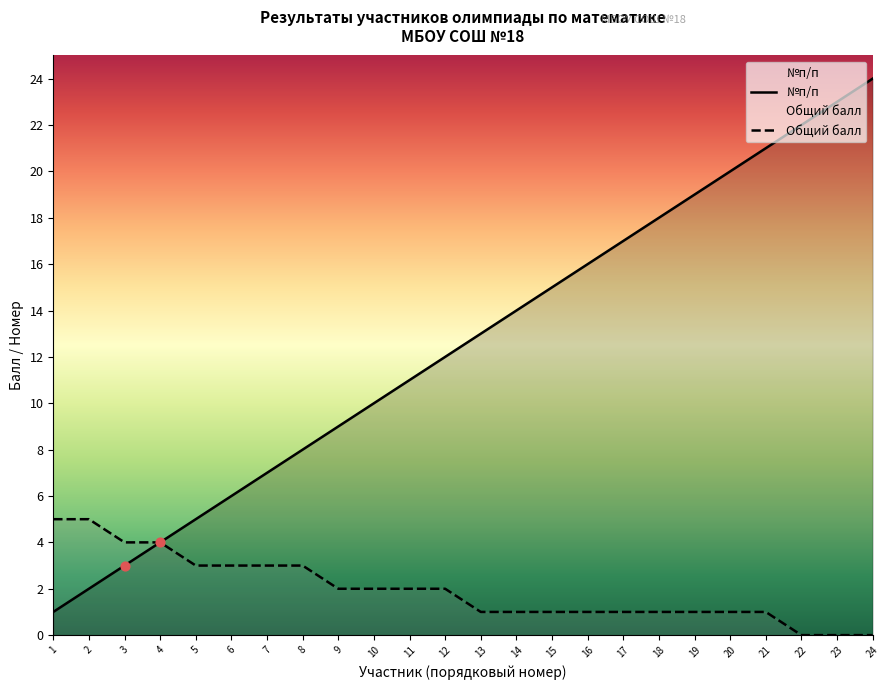

Which series has the largest Y range (max minus min)?

№п/п